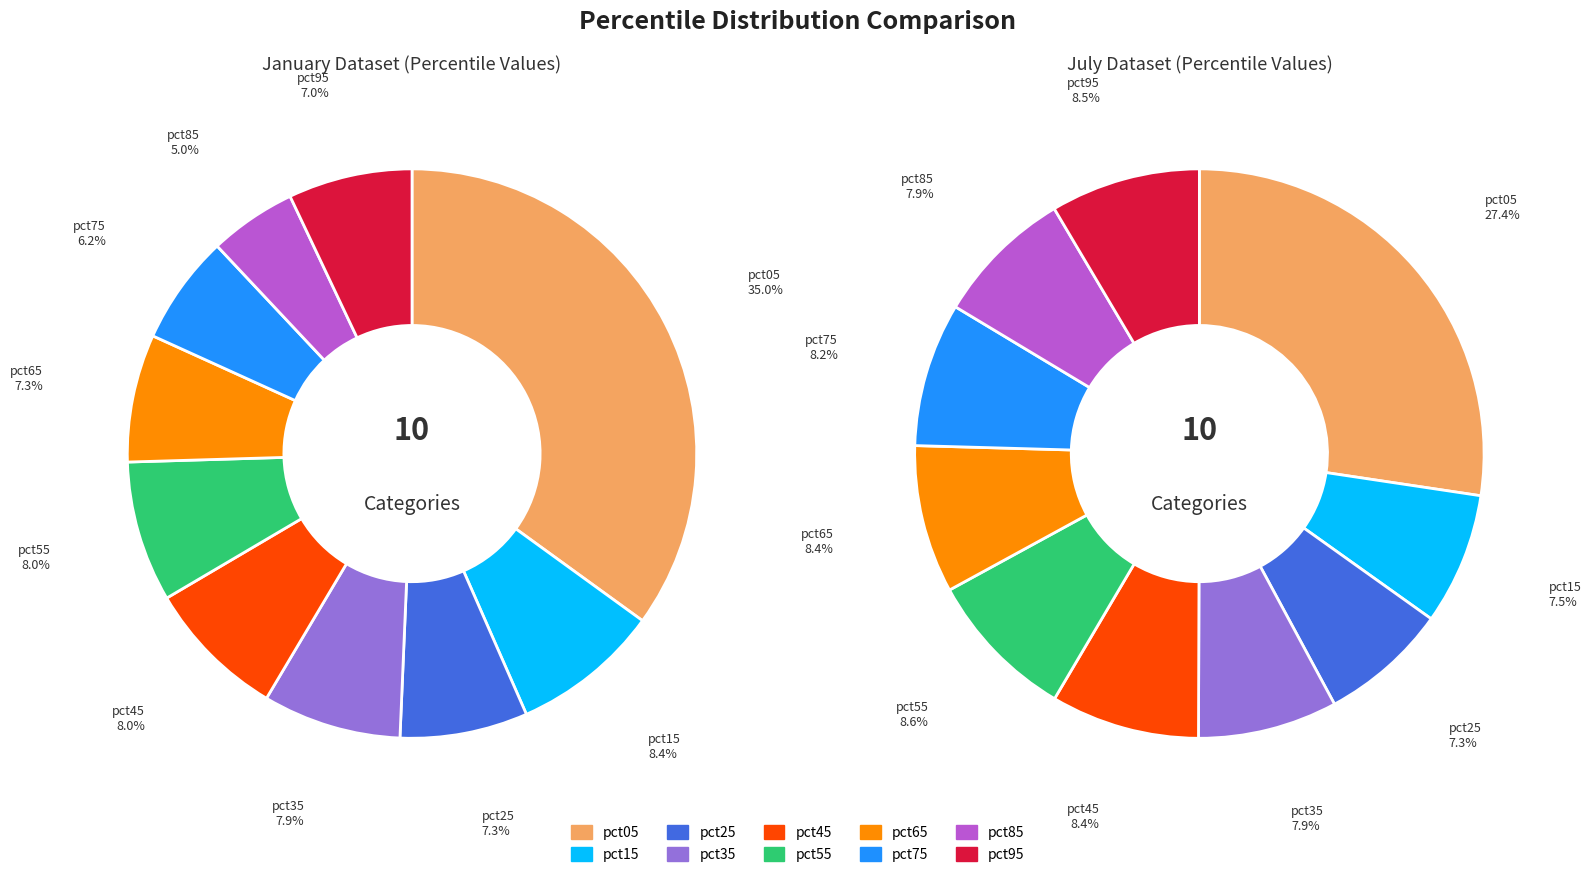

Is 5 the majority of the pie?

No